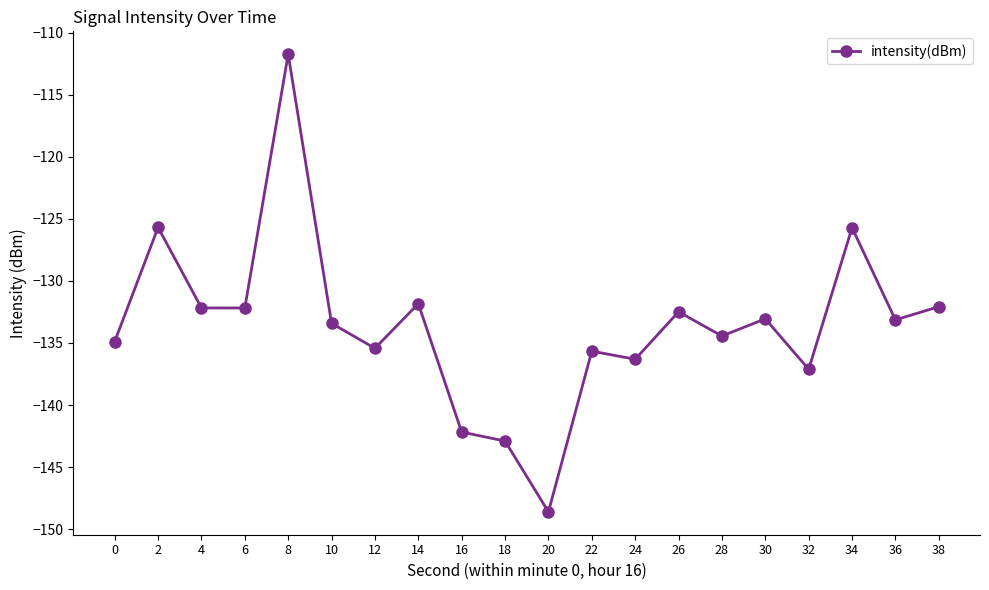

What is the smallest value displayed?

-148.6